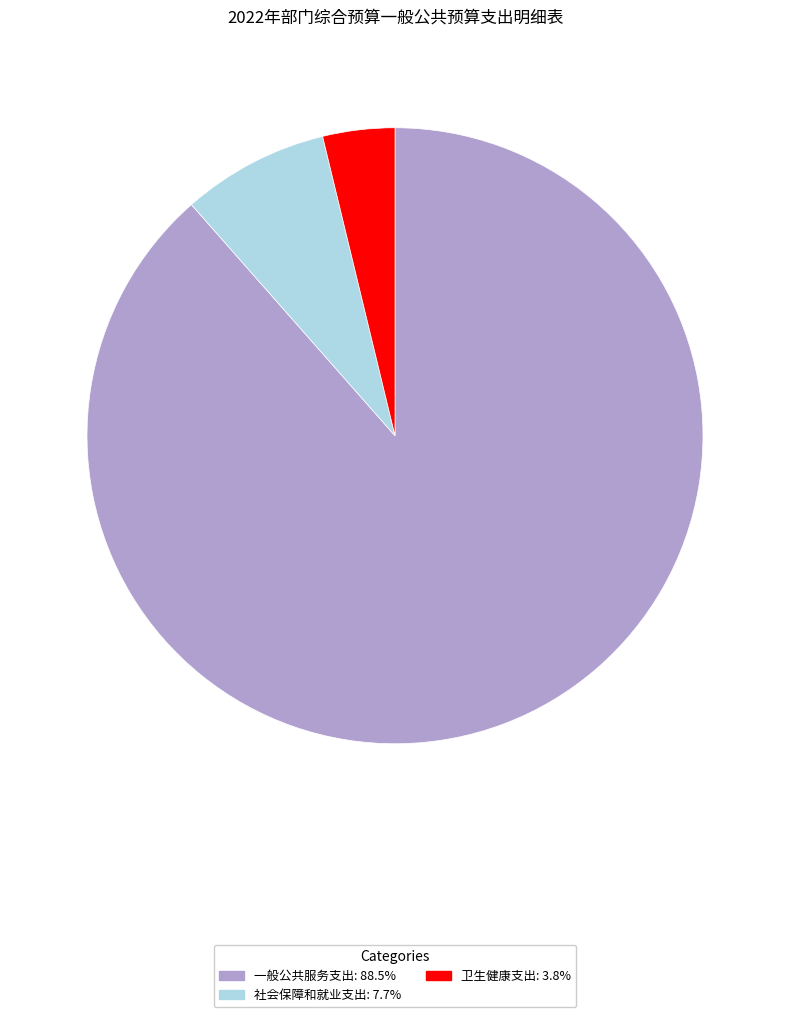

The 社会保障和就业支出 slice represents 15% of the pie. True or false?

False